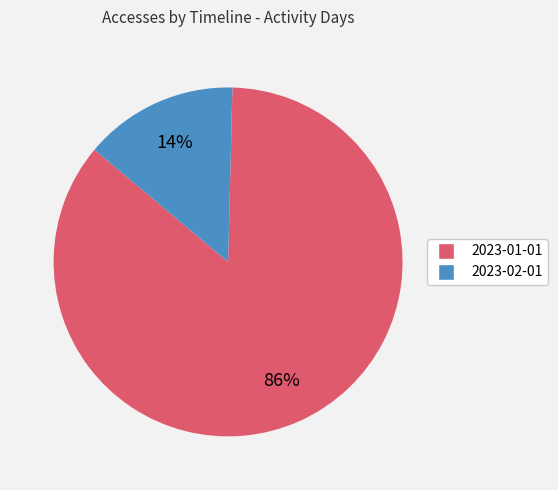

Which slice represents more than half of the pie?

2023-01-01